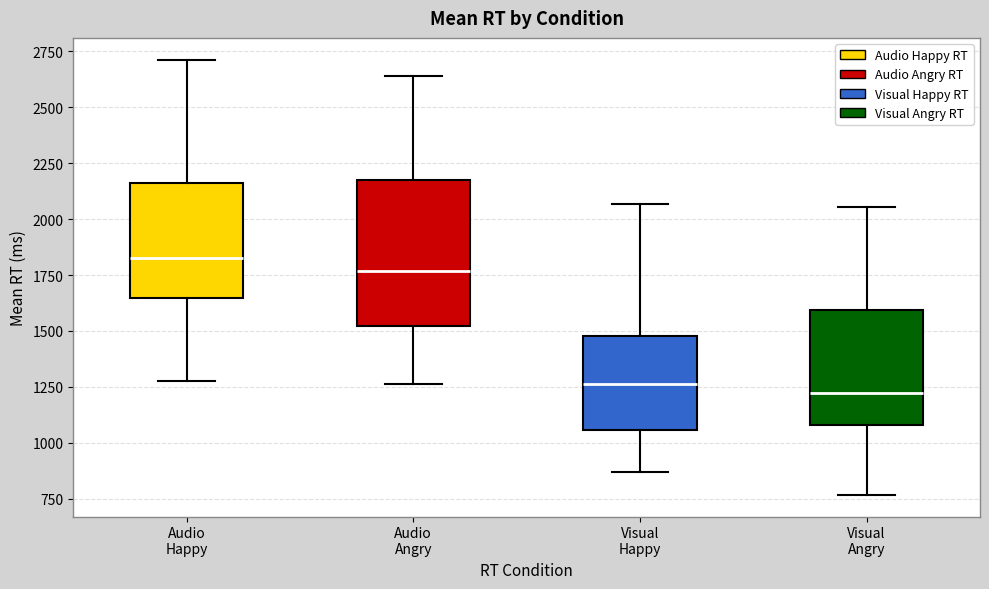

Reading left to right, read every box against the y-axis: the position of its median line, the range the box covers, and the ends of its whiskers. The values are not printed on the chart, so give them approximately, as read against the axis.

Audio Happy: median 1850, box 1650 to 2150, whiskers 1300 to 2700
Audio Angry: median 1750, box 1500 to 2200, whiskers 1250 to 2650
Visual Happy: median 1250, box 1050 to 1500, whiskers 850 to 2050
Visual Angry: median 1200, box 1100 to 1600, whiskers 750 to 2050